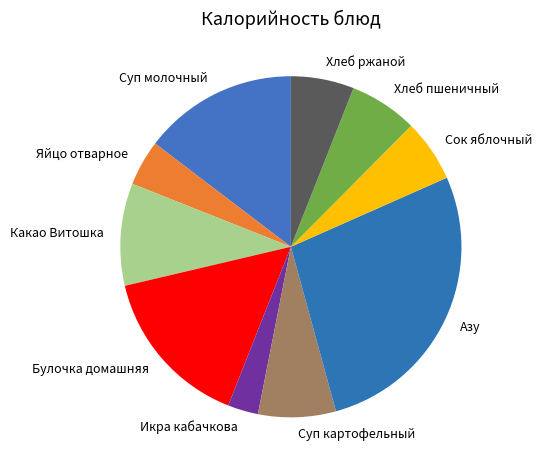

Approximately how many times larger is the value at Булочка домашняя compared to Хлеб ржаной?

2.6